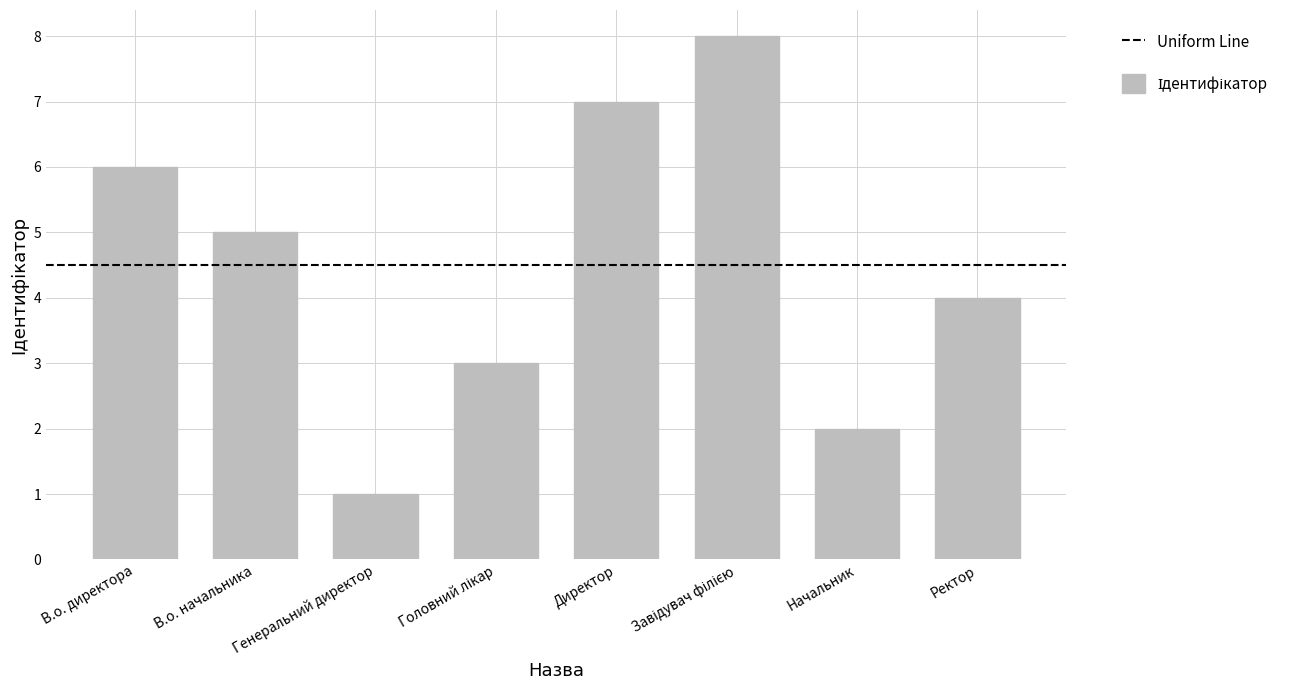

How many values are below 5?

4